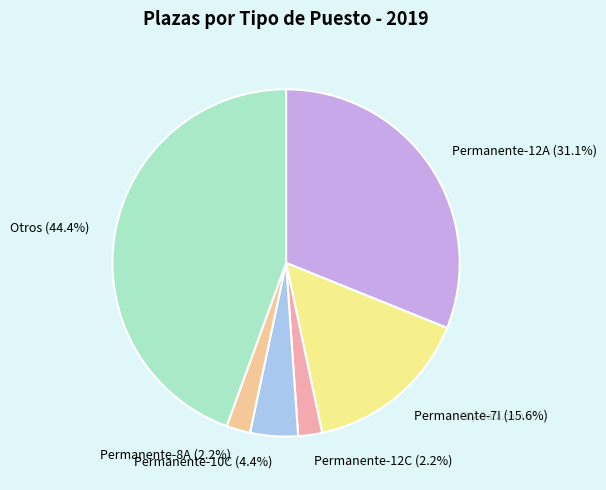

Is there a majority slice in this chart?

No